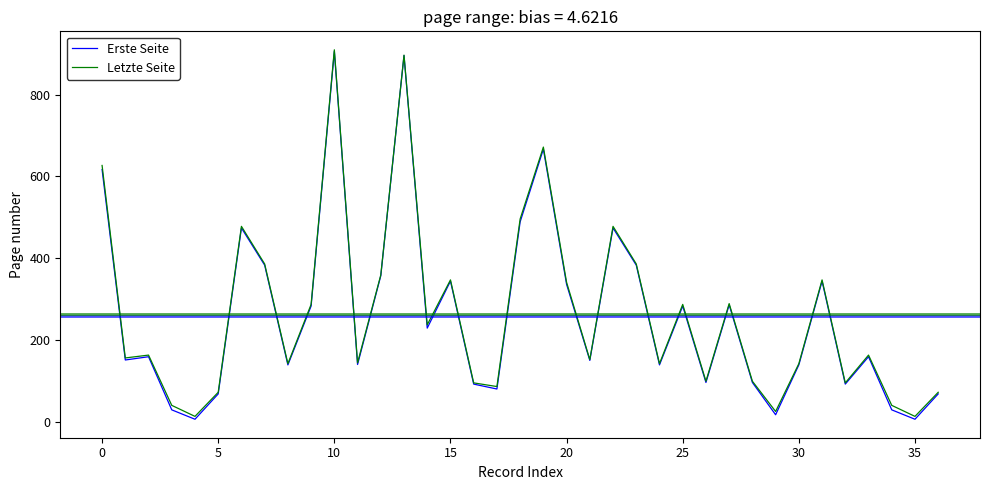

Which series has the largest range (max minus min)?

Erste Seite